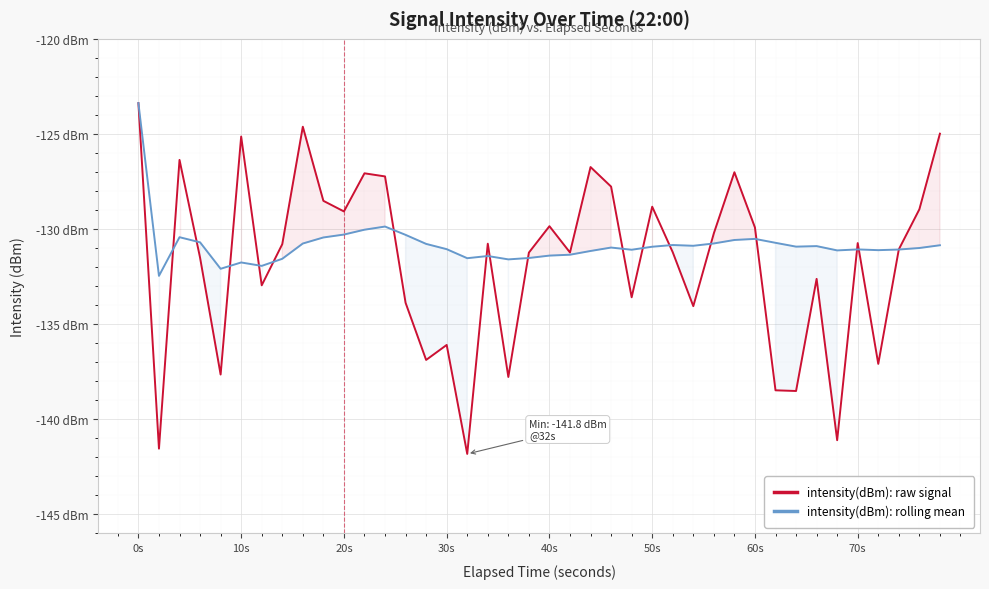

How many times do intensity(dBm): raw signal and intensity(dBm): rolling mean cross each other?

17